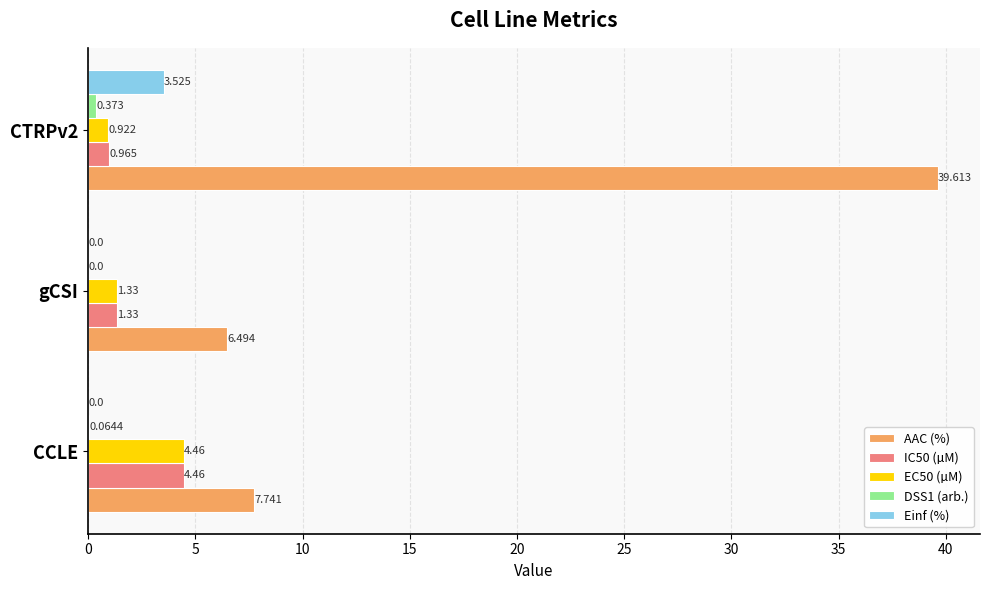

Which series has the largest range (max minus min)?

AAC (%)